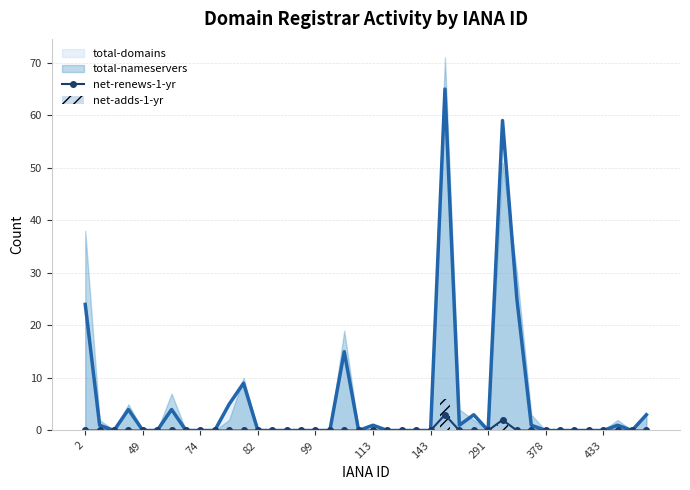

The value of total-domains at 82 is 37. True or false?

False